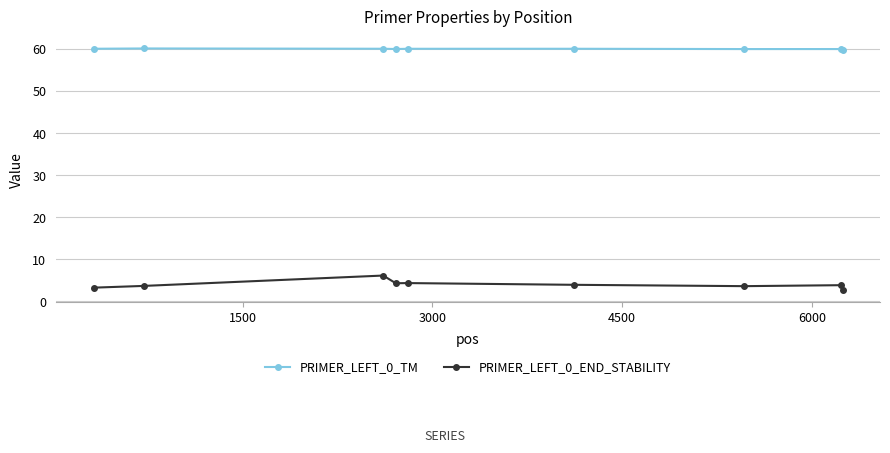

Rank the series by their average value, from highest to lowest.

PRIMER_LEFT_0_TM, PRIMER_LEFT_0_END_STABILITY